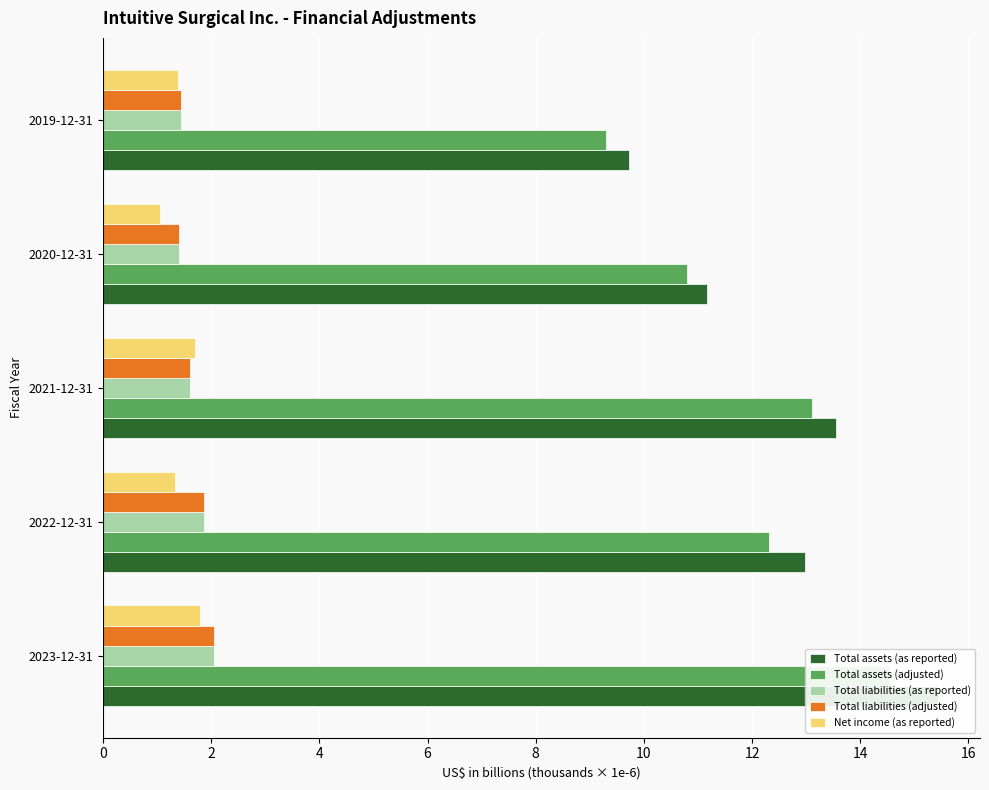

What is the value of the Total assets (as reported) bar at the 4th from the left?

11.2